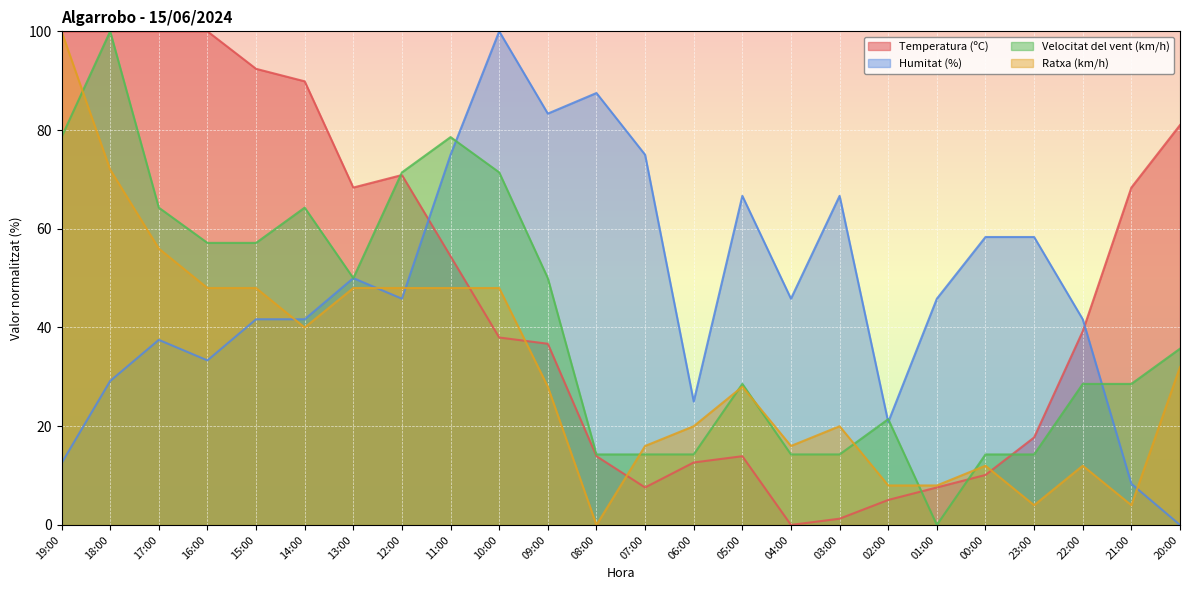

What is the label of the 21st point from the right?

16:00